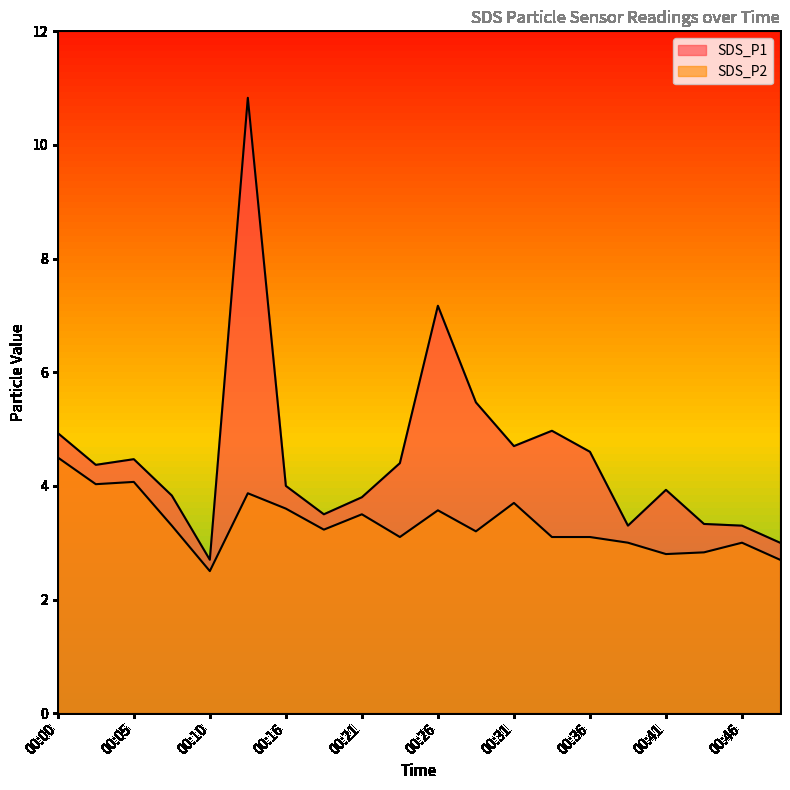

True or false: SDS_P1 has more than 2 interior local peaks.

True